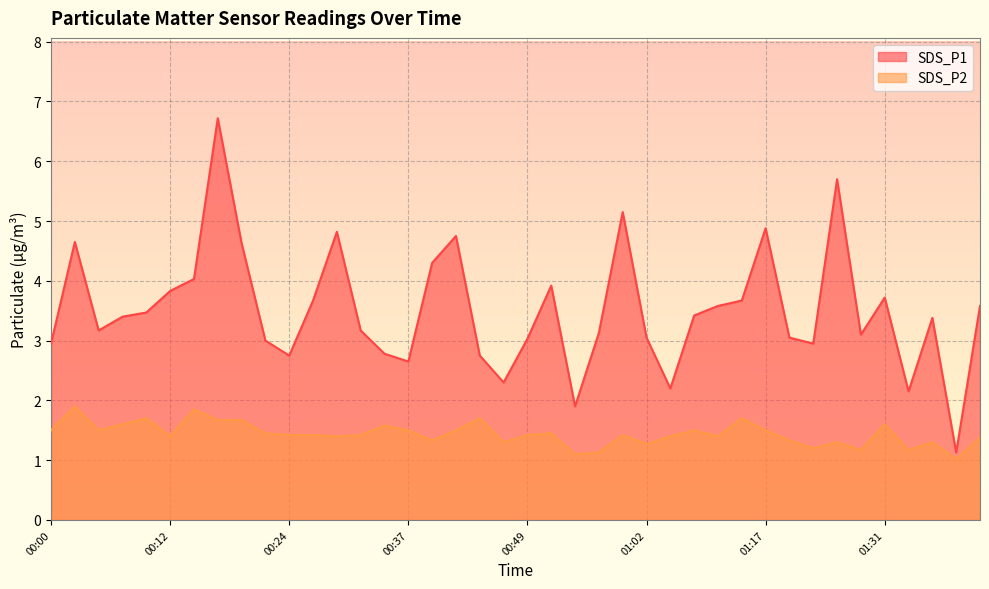

True or false: SDS_P2 and SDS_P1 intersect in this chart.

False